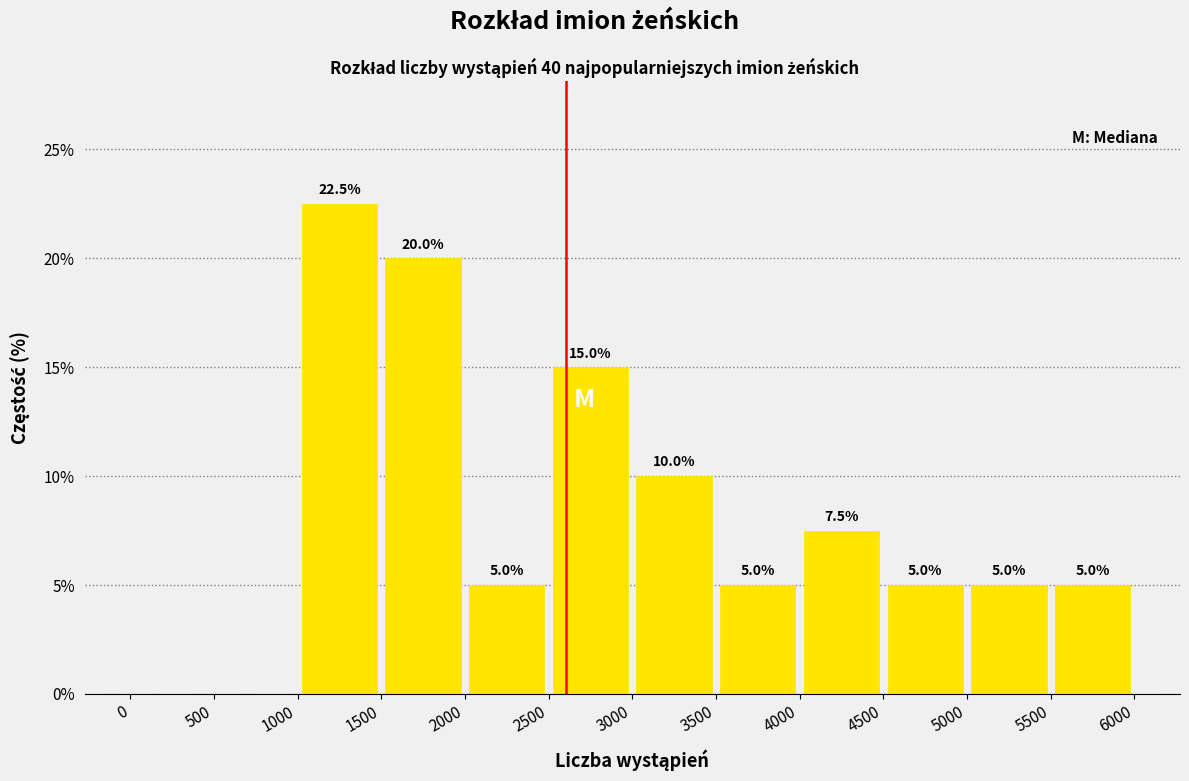

Over which range of the x-axis is the bar tallest?

1000 to 1500